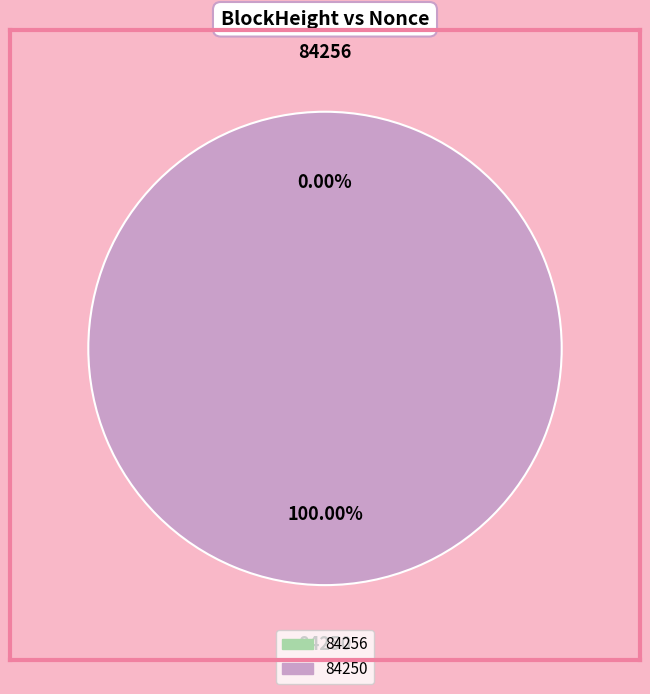

True or false: 84256 accounts for 0% of the total.

True